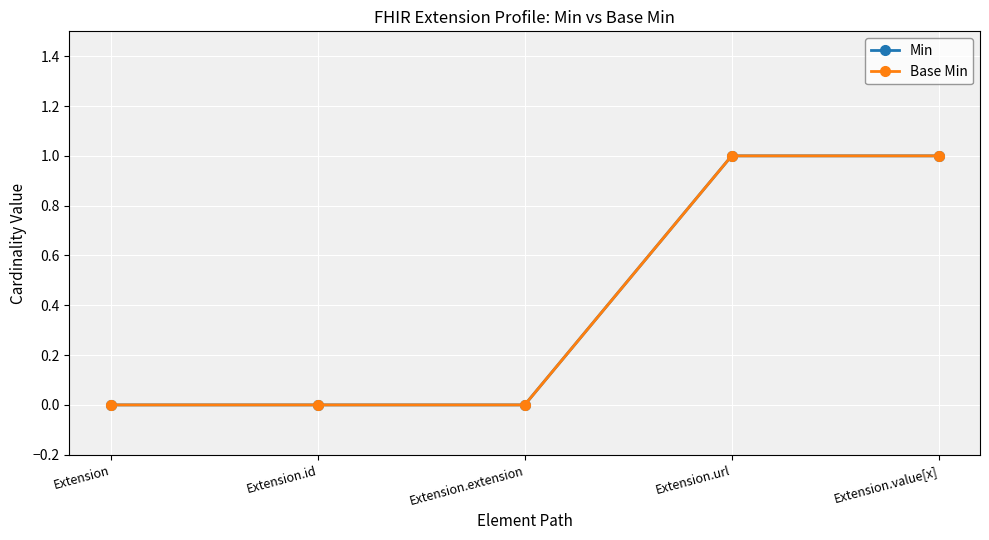

Which label corresponds to the smallest value in the chart?

Extension